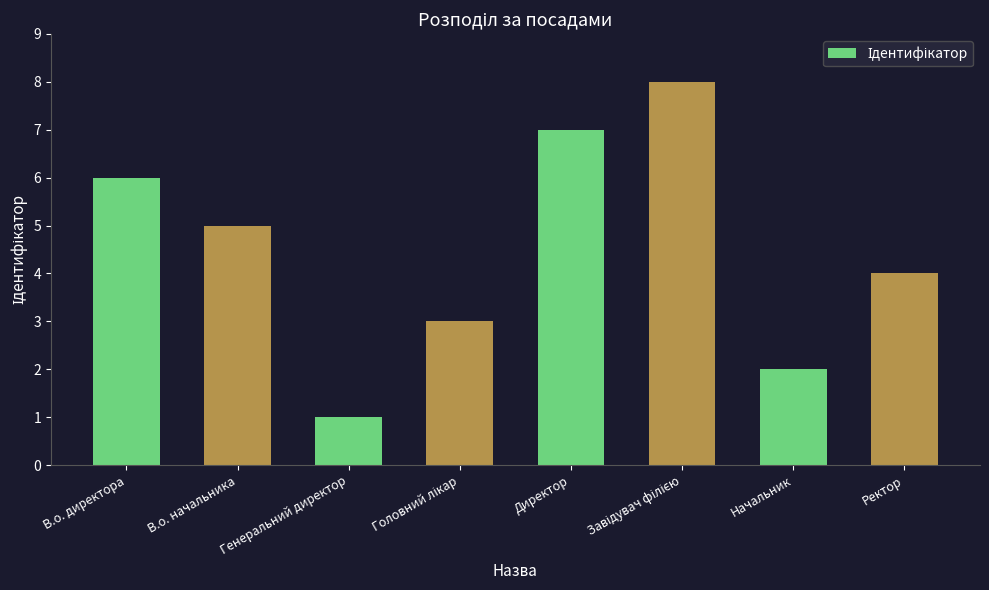

The chart shows a value of 0 at Генеральний директор. True or false?

False